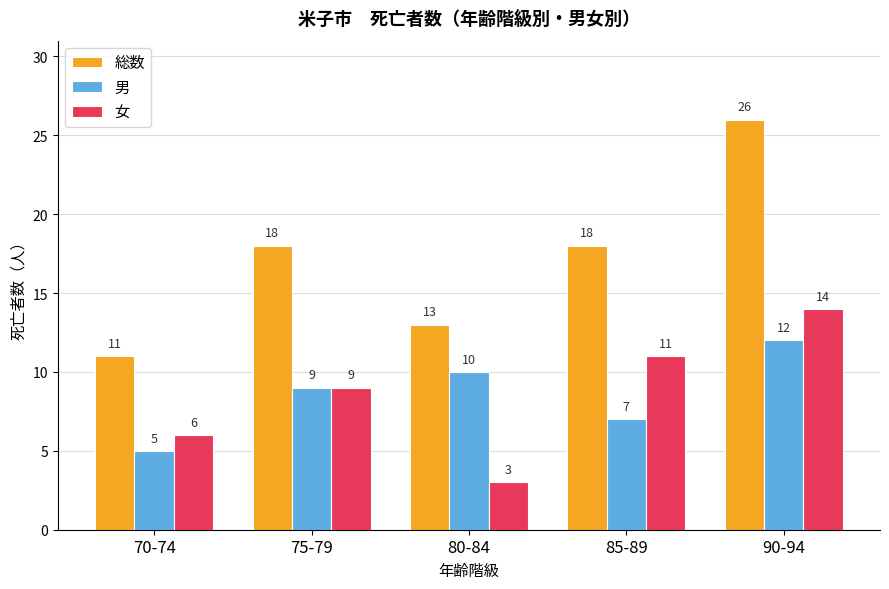

What are all the series names shown in the legend?

総数, 男, 女